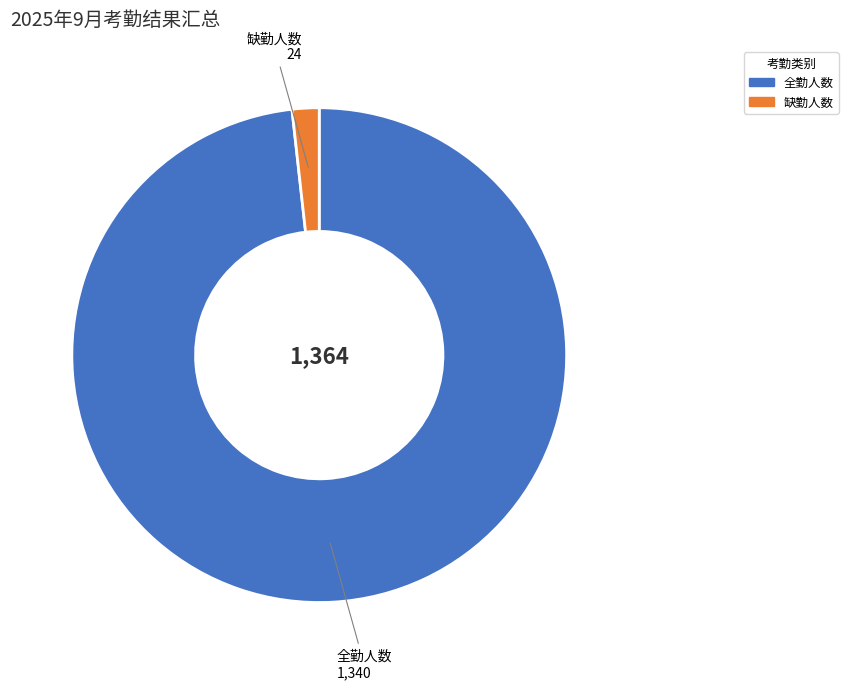

How many slices are in this pie chart?

2